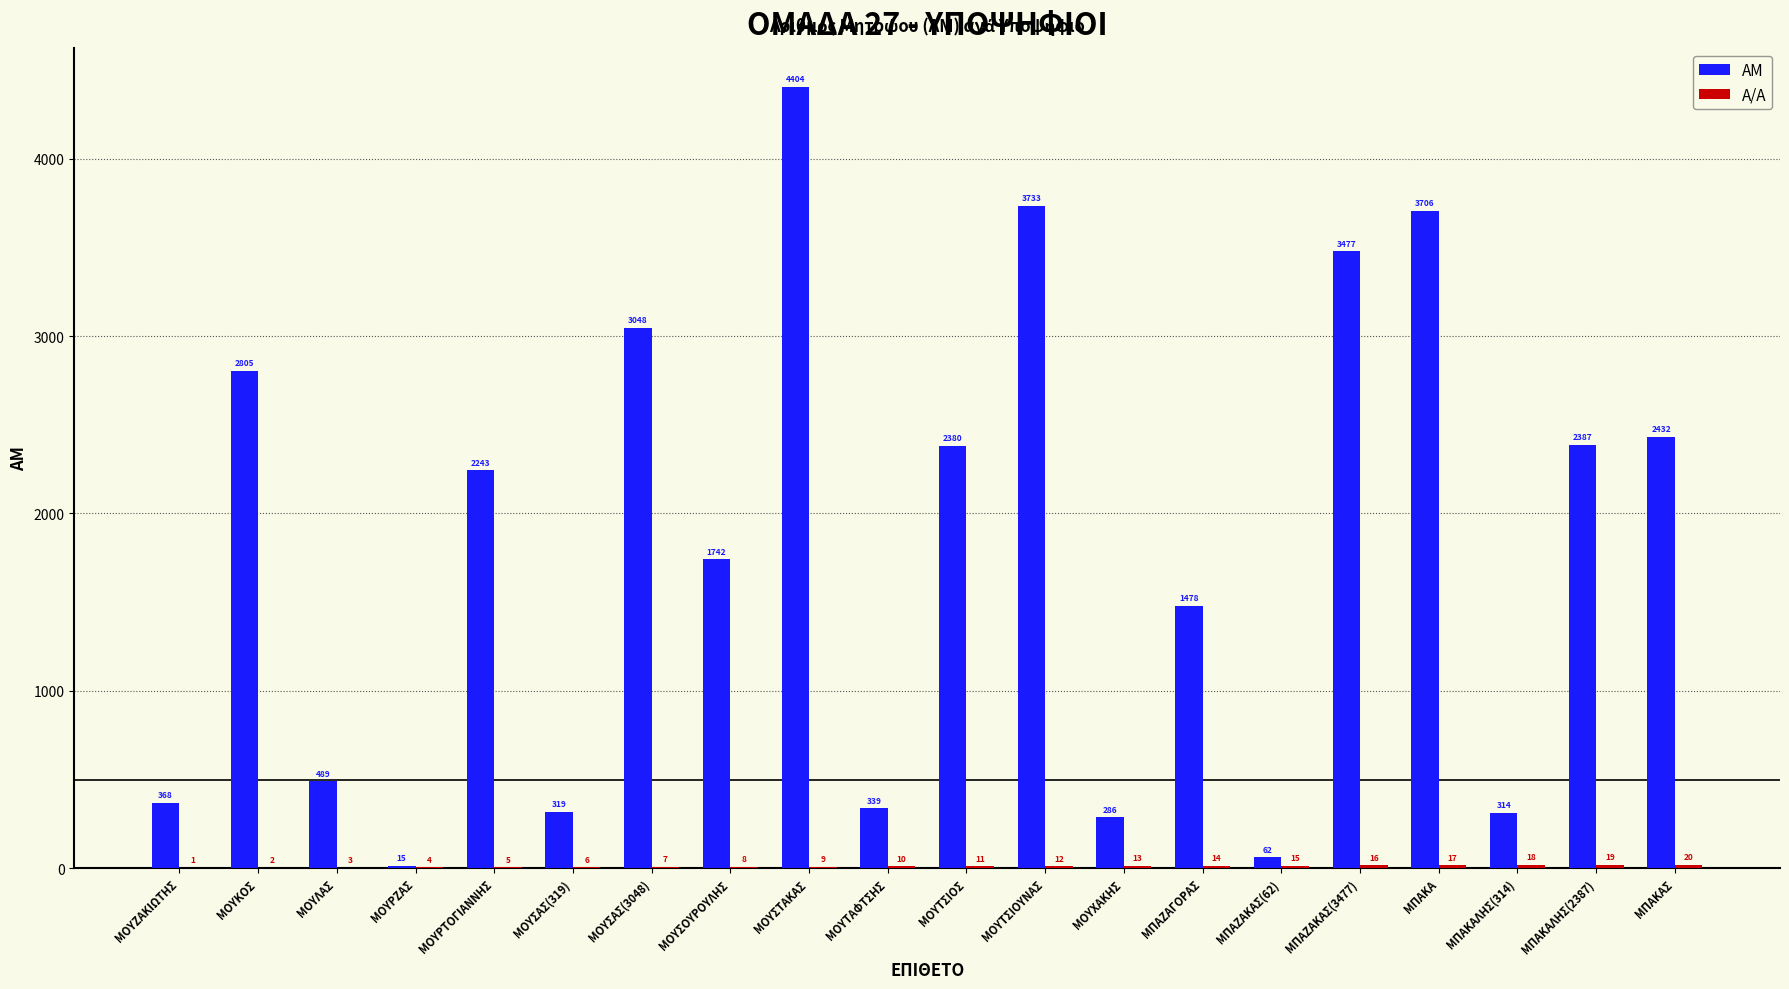

What is the total value across all series at ΜΟΥΣΑΣ(319)?

325